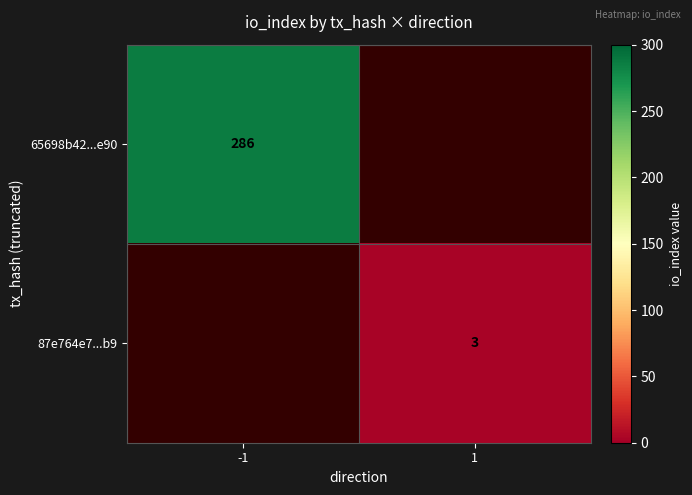

Is it true that 87e764e7...b9 equals 4 at 1?

False